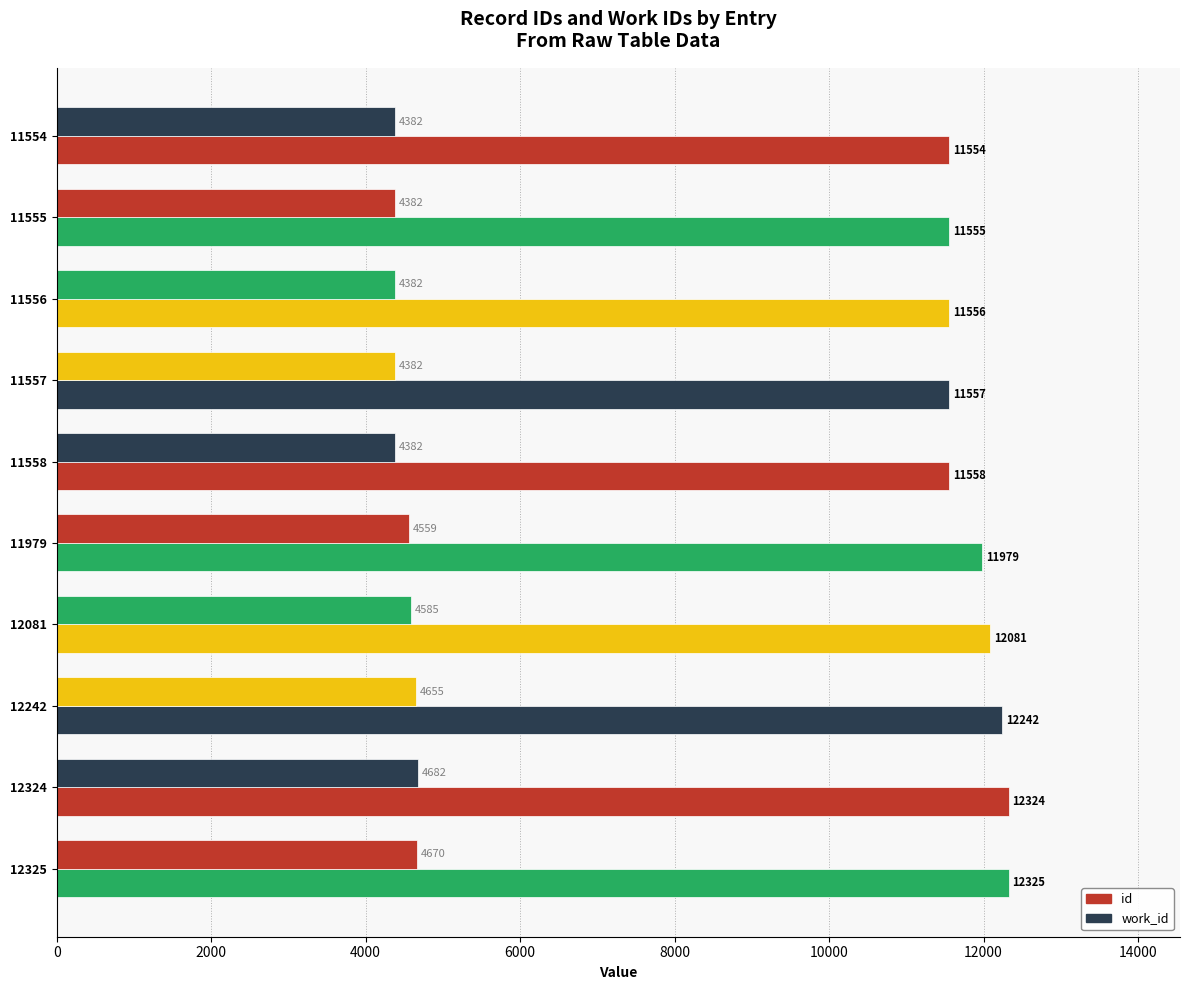

How many values in the id series are below 11979?

5